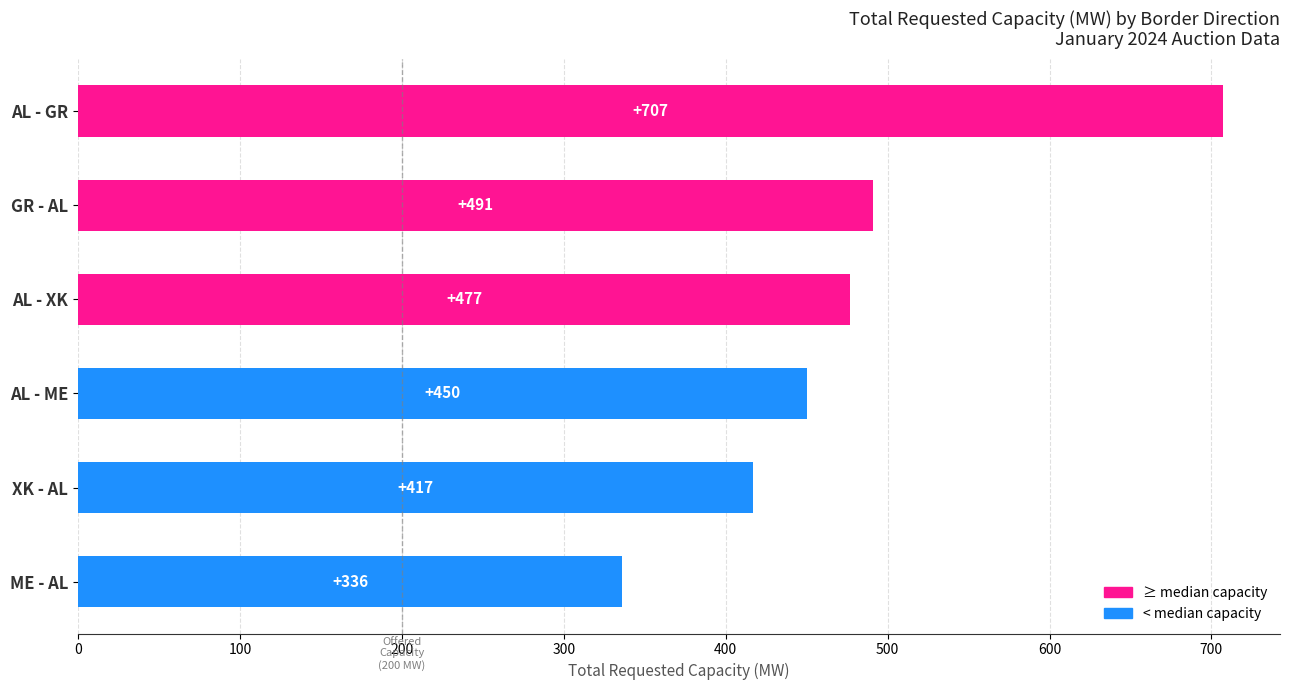

What is the difference between the values at AL - ME and AL - XK?

27